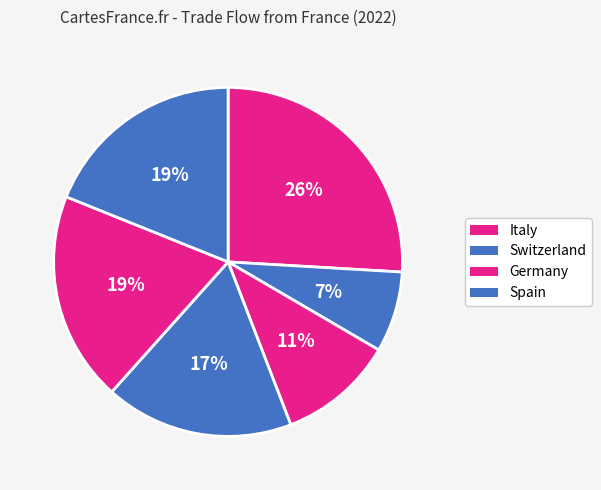

Count the number of slices in the pie.

6